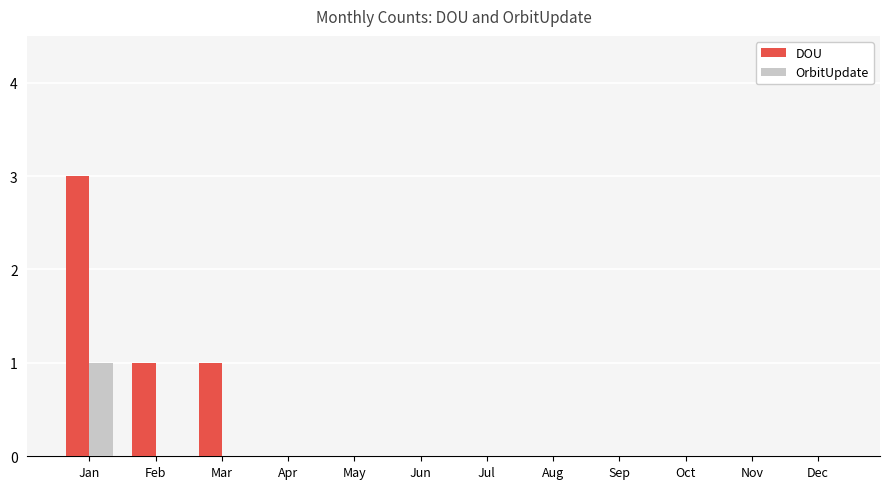

Which series has the largest total across all categories?

DOU